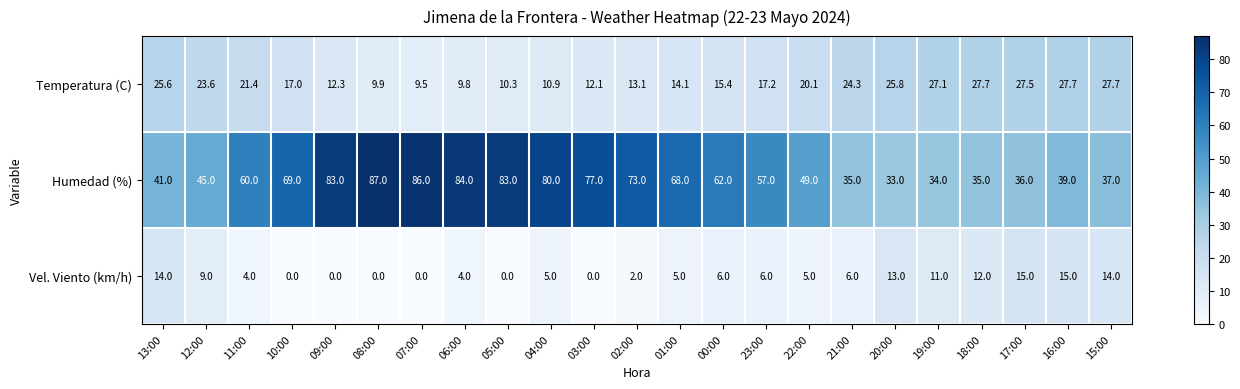

Where is Temperatura (C) nearest to the value 18?

23:00